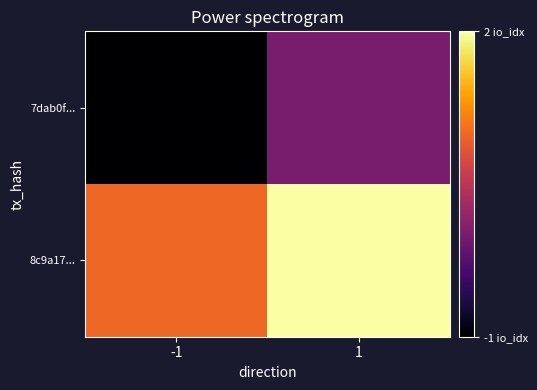

Reading left to right, extract all data points from this chart.

7dab0f...: -1=-1	1=0
8c9a17...: -1=1	1=2